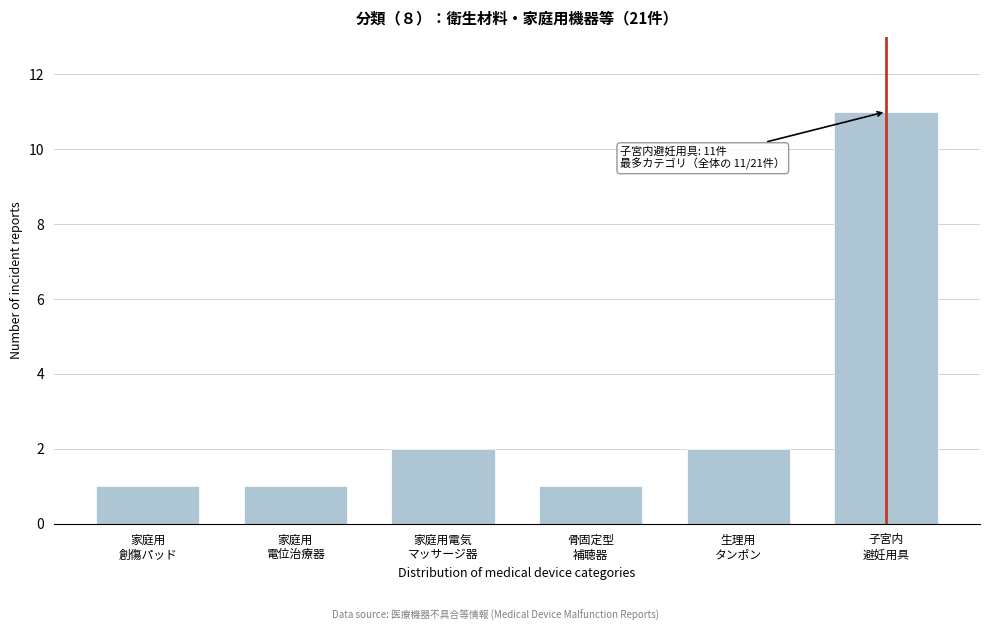

Reading right to left, transcribe all the data shown in this chart.

11	2	1	2	1	1